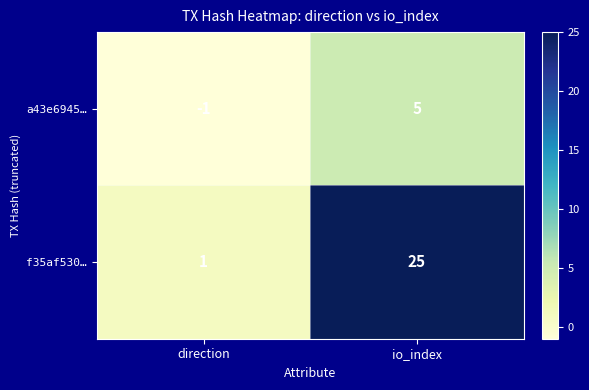

The f35af530… series shows 25 at io_index. True or false?

True